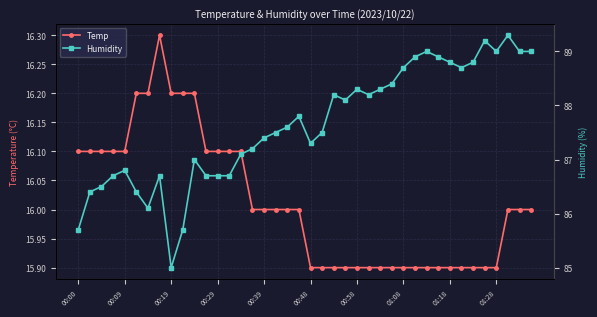

The value of Temp at 00:58 is 27.1. True or false?

False